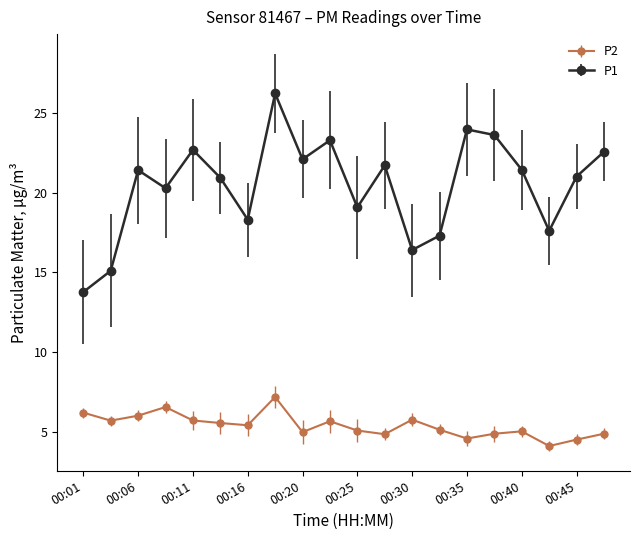

True or false: P1 has more than 1 points higher than both neighbors.

True